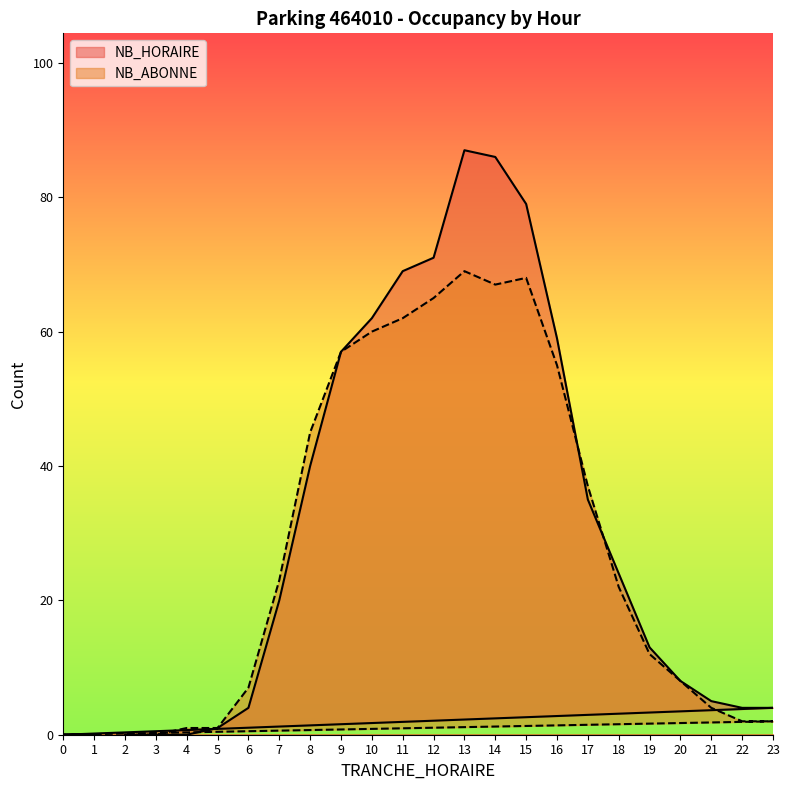

Rank the series by their average value, from lowest to highest.

NB_ABONNE, NB_HORAIRE